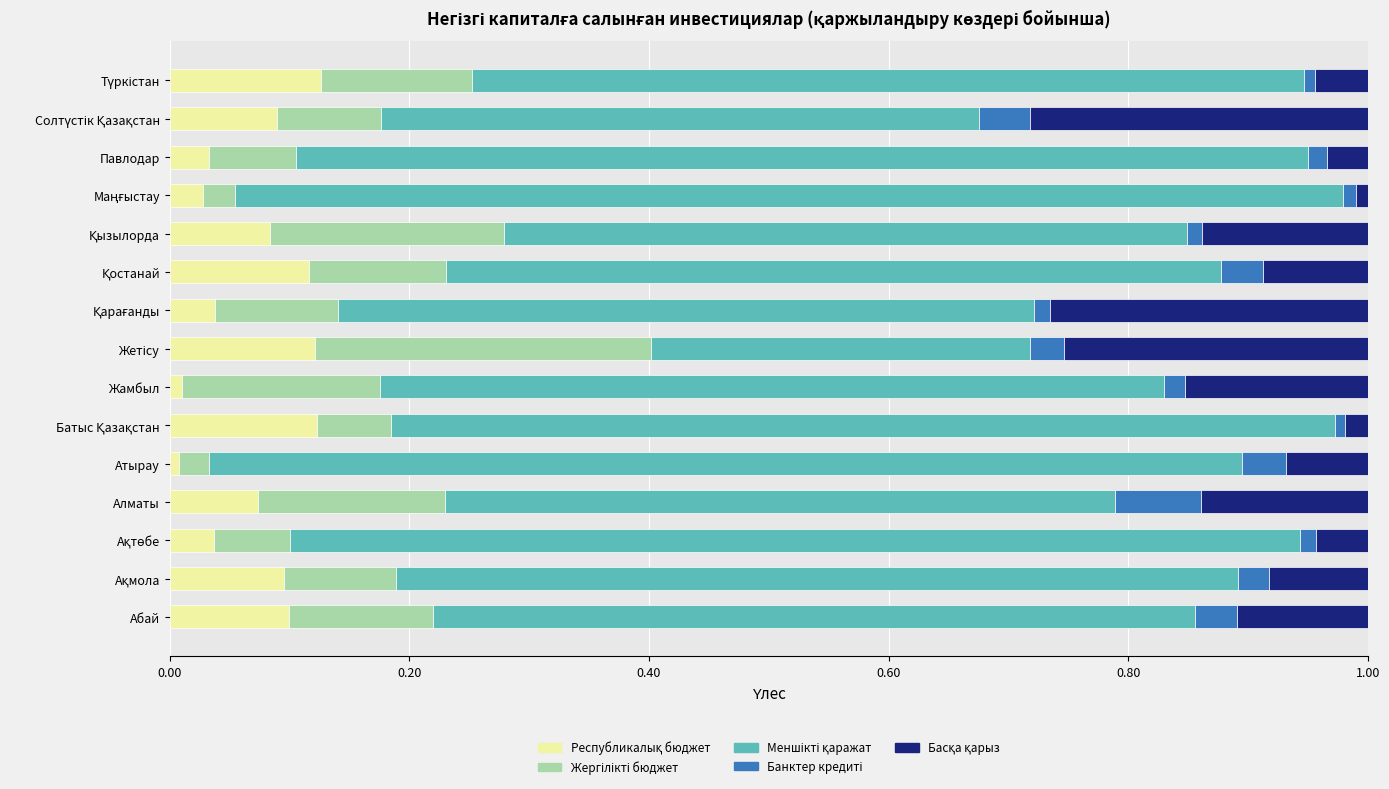

Reading right to left, what are all the values shown in this chart?

Республикалық бюджет: 0.1	0.1	0.0	0.0	0.1	0.1	0.0	0.1	0.0	0.1	0.0	0.1	0.0	0.1	0.1
Жергілікті бюджет: 0.1	0.1	0.1	0.0	0.2	0.1	0.1	0.3	0.2	0.1	0.0	0.2	0.1	0.1	0.1
Меншікті қаражат: 0.7	0.5	0.8	0.9	0.6	0.6	0.6	0.3	0.7	0.8	0.9	0.6	0.8	0.7	0.6
Банктер кредиті: 0.0	0.0	0.0	0.0	0.0	0.0	0.0	0.0	0.0	0.0	0.0	0.1	0.0	0.0	0.0
Басқа қарыз: 0.0	0.3	0.0	0.0	0.1	0.1	0.3	0.3	0.2	0.0	0.1	0.1	0.0	0.1	0.1